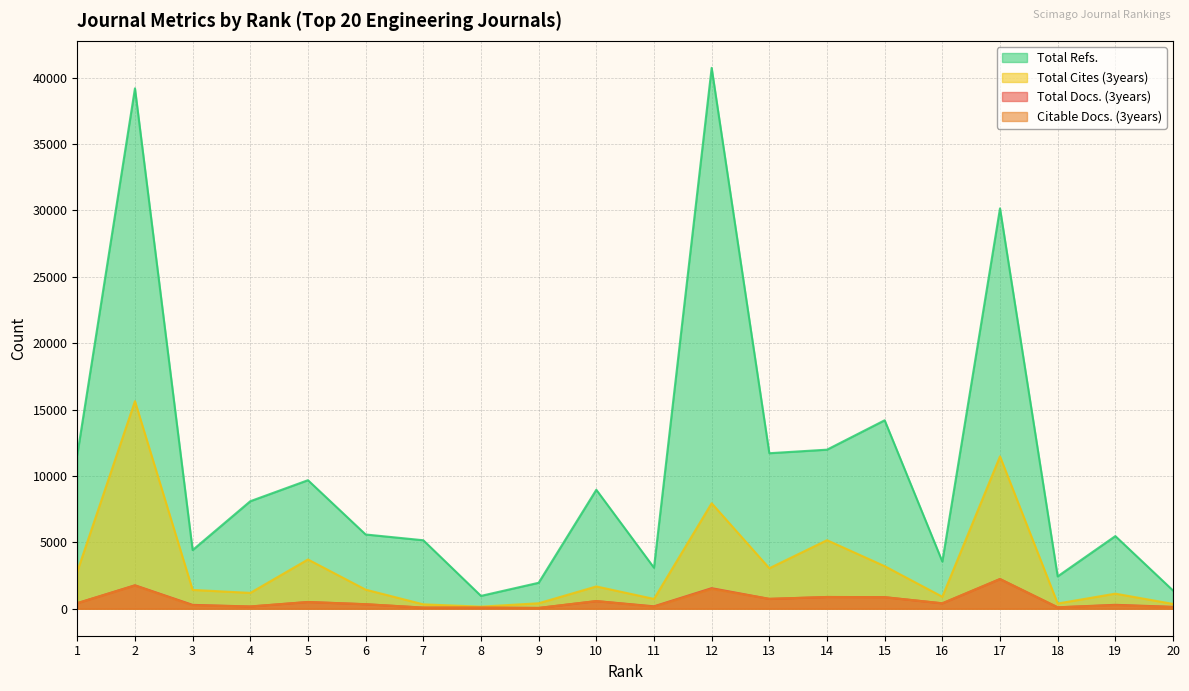

What is the total value across all series at 11?

4147